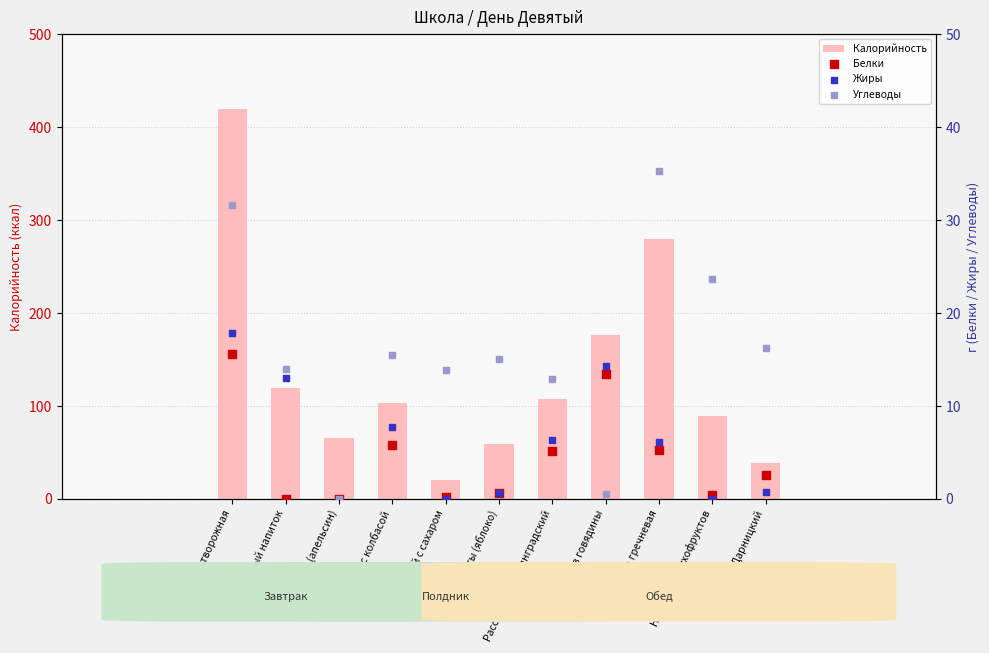

Which series reaches the maximum Y coordinate?

Калорийность